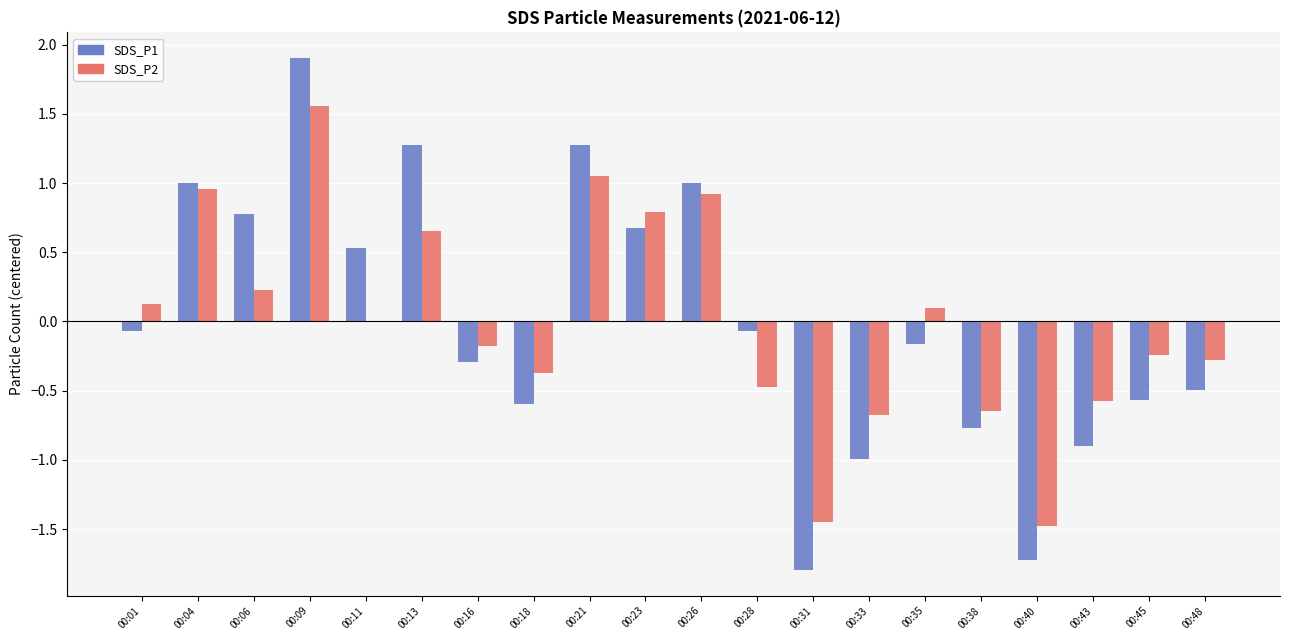

Between 00:06 and 00:26, which series saw the biggest shift?

SDS_P2